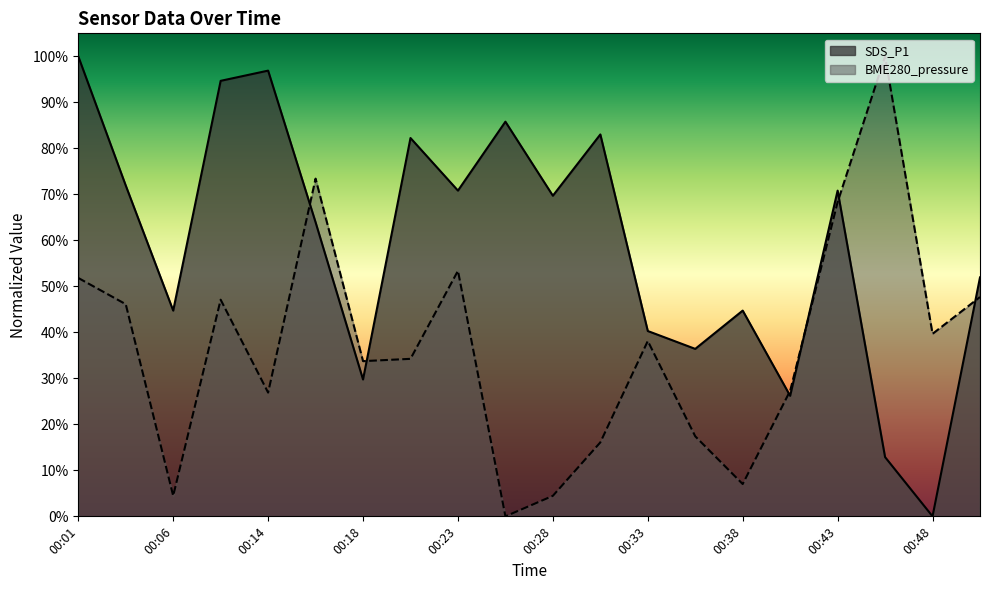

Between 00:50 and 00:43, which is larger?

00:43